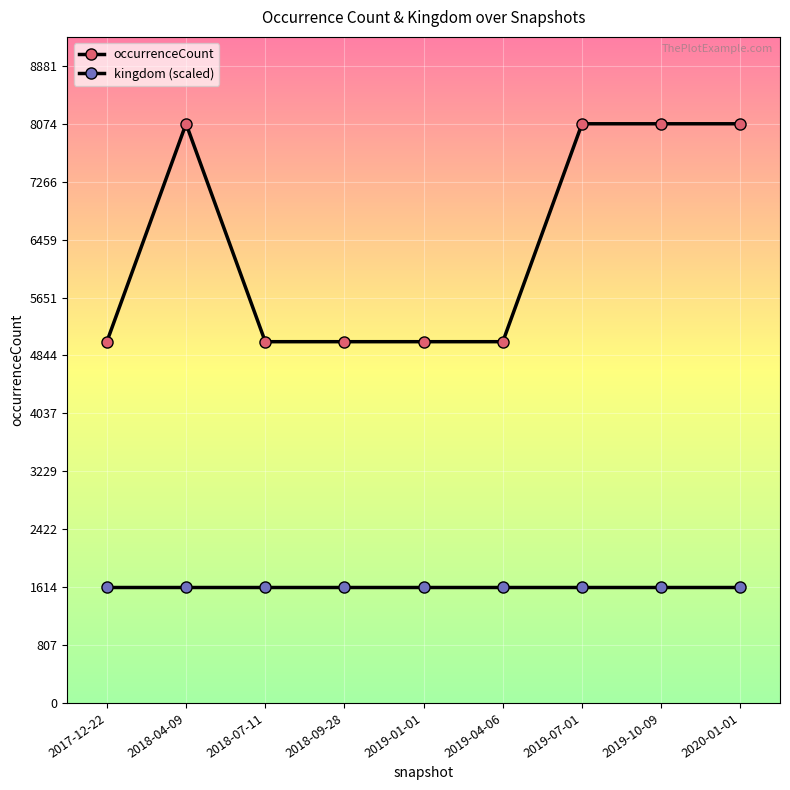

What position from the left is 2018-07-11?

3